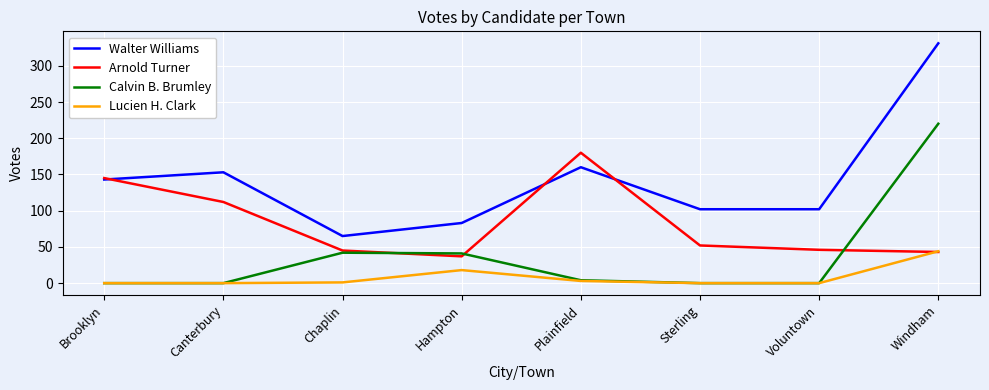

At which category does Walter Williams reach its first local valley?

Chaplin